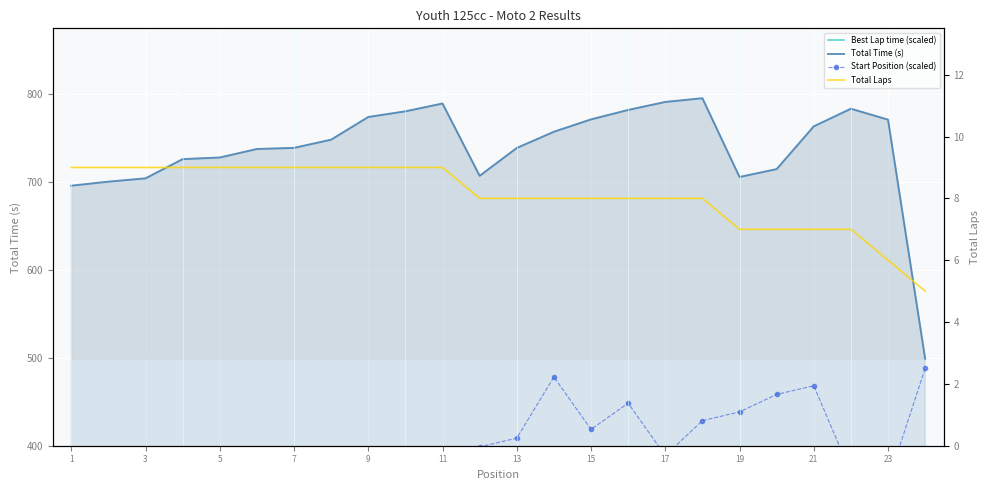

What is the maximum value for Total Time (s)?

795.6